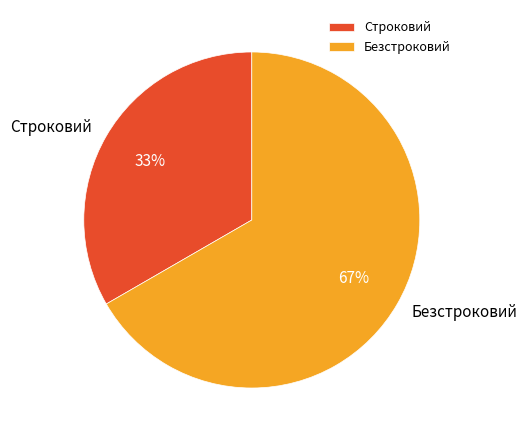

Is the sum of Безстроковий and Строковий greater than half?

Yes